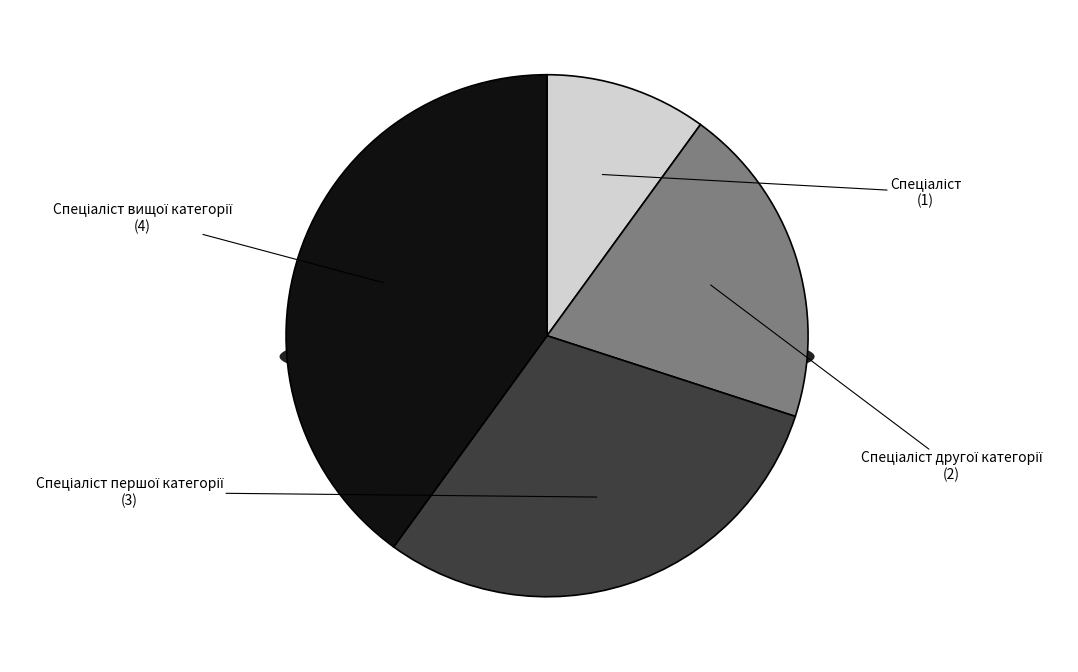

Does any single category account for the majority?

No